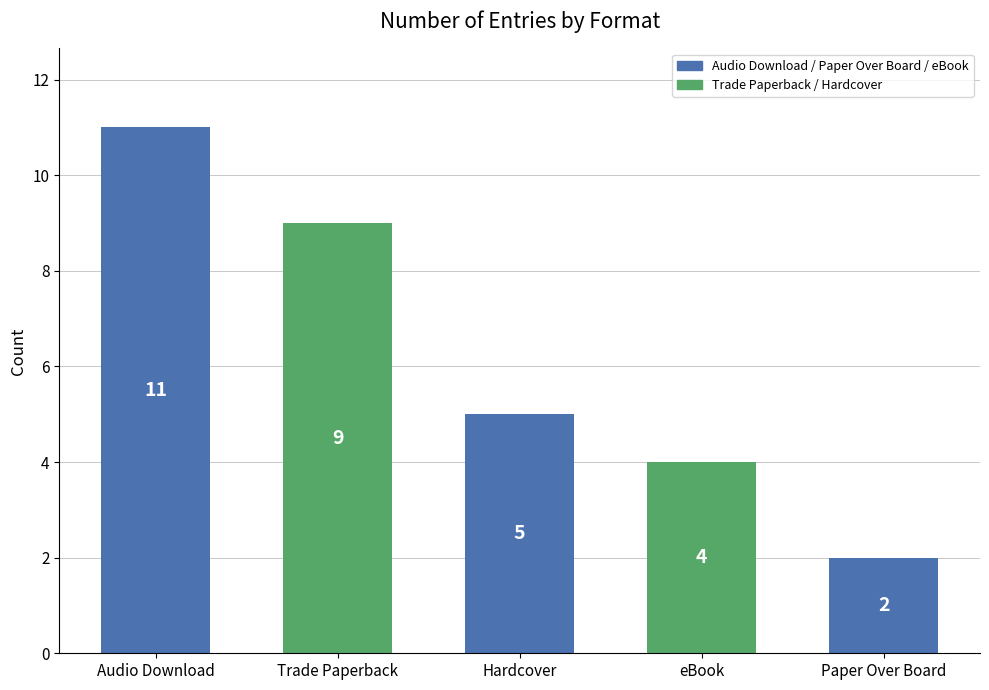

What is the difference between the maximum and minimum values?

9